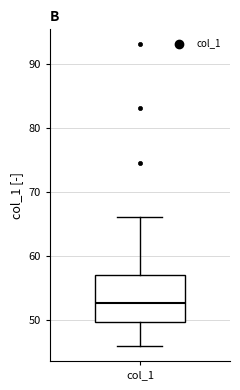

Where does the lower whisker of the box for col_1 end on the y-axis? The values are not printed on the chart, so give them approximately, as read against the axis.

46